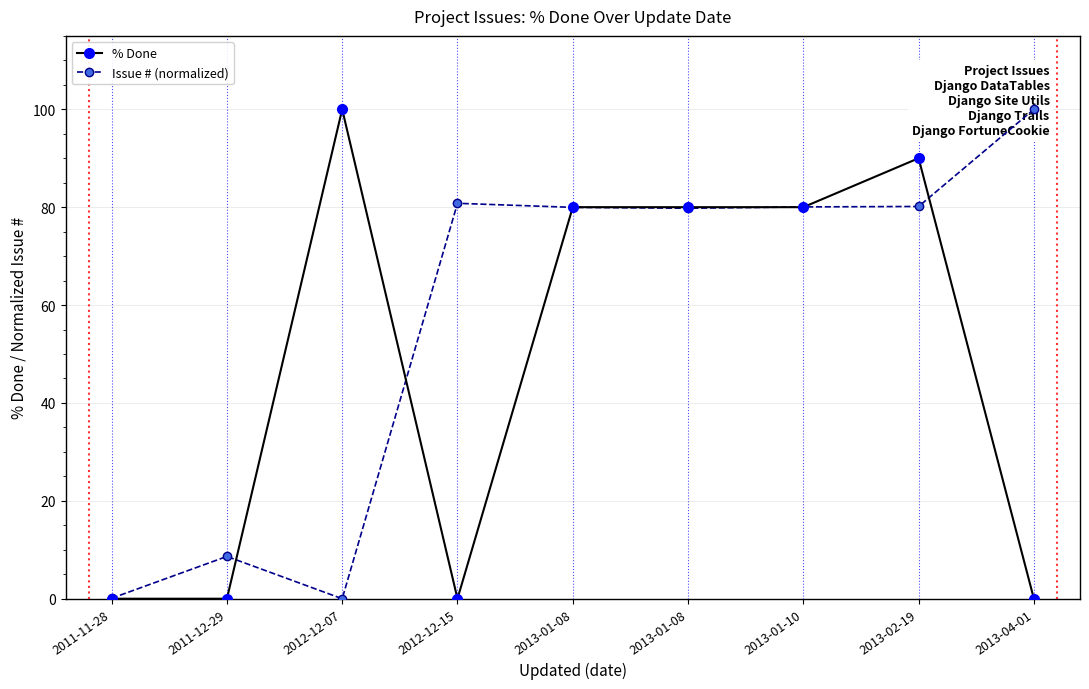

True or false: % Done has more than 1 interior local peaks.

True